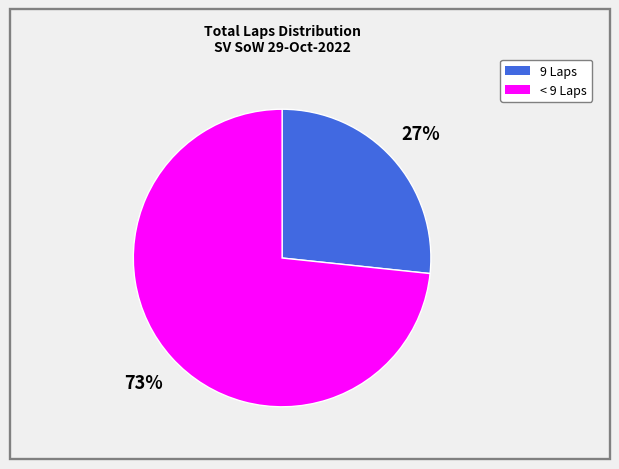

Is there any slice that represents more than half of the pie?

Yes